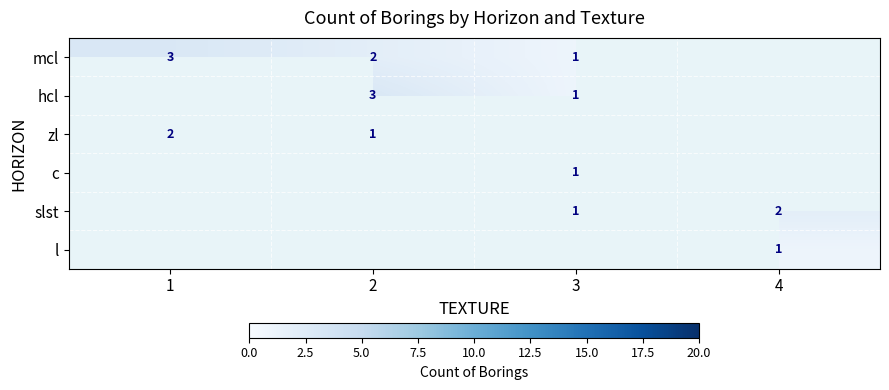

The slst series shows 1 at 3. True or false?

True